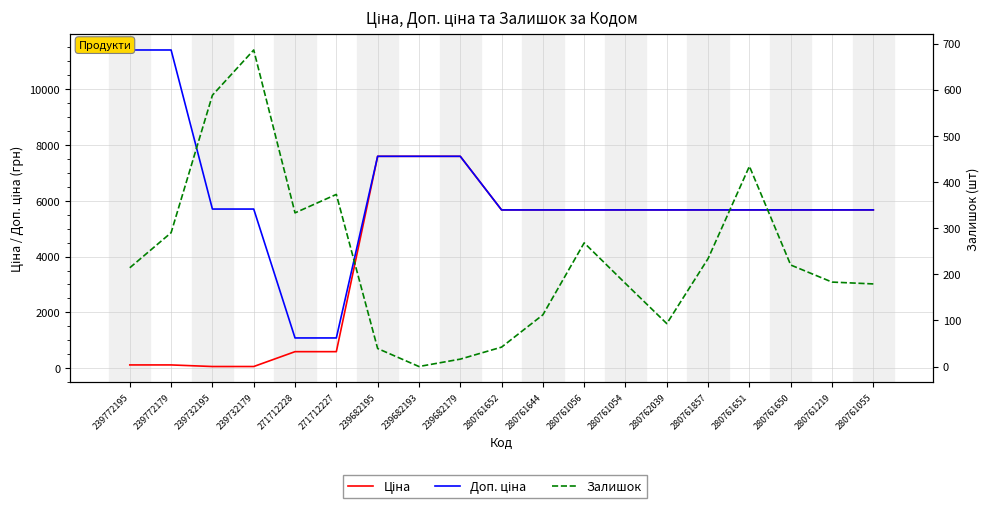

Does the chart display data point markers on the line(s)?

No